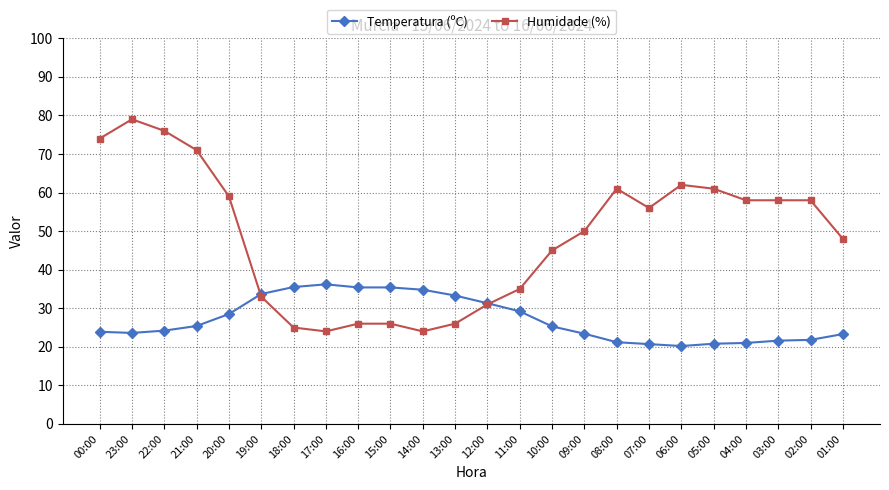

What is the total value across all series at 01:00?

71.3